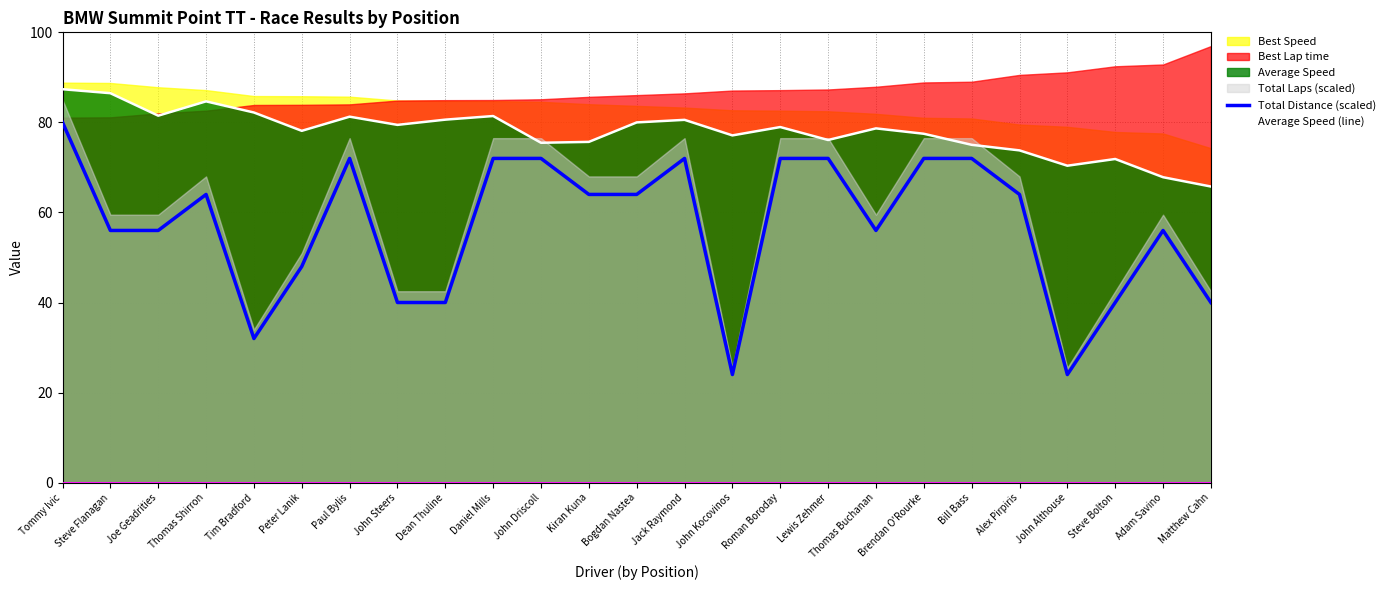

The Average Speed (line) series shows 84.7 at Thomas Shirron. True or false?

True